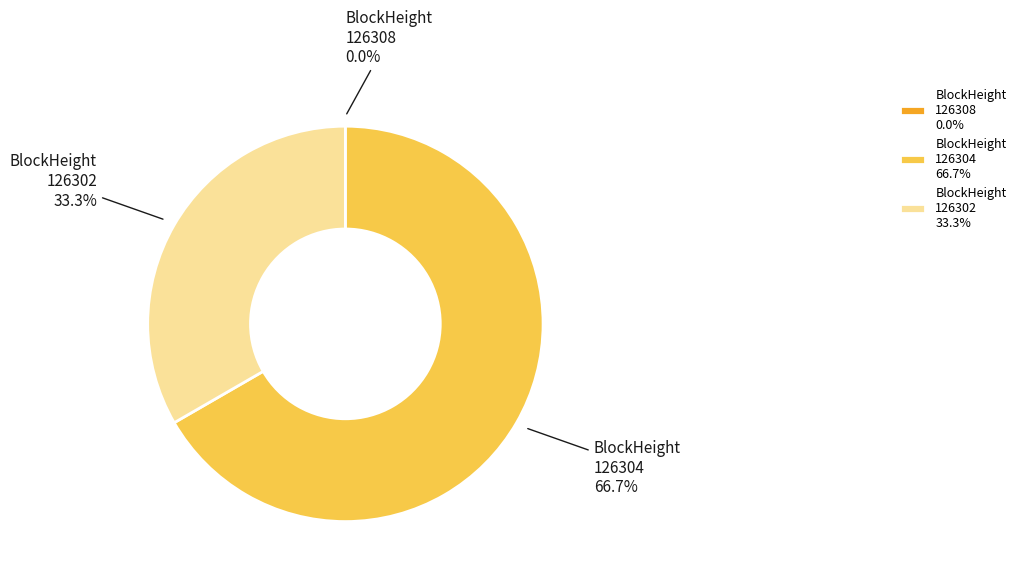

What is the largest slice in the pie chart?

BlockHeight 126304 66.7%